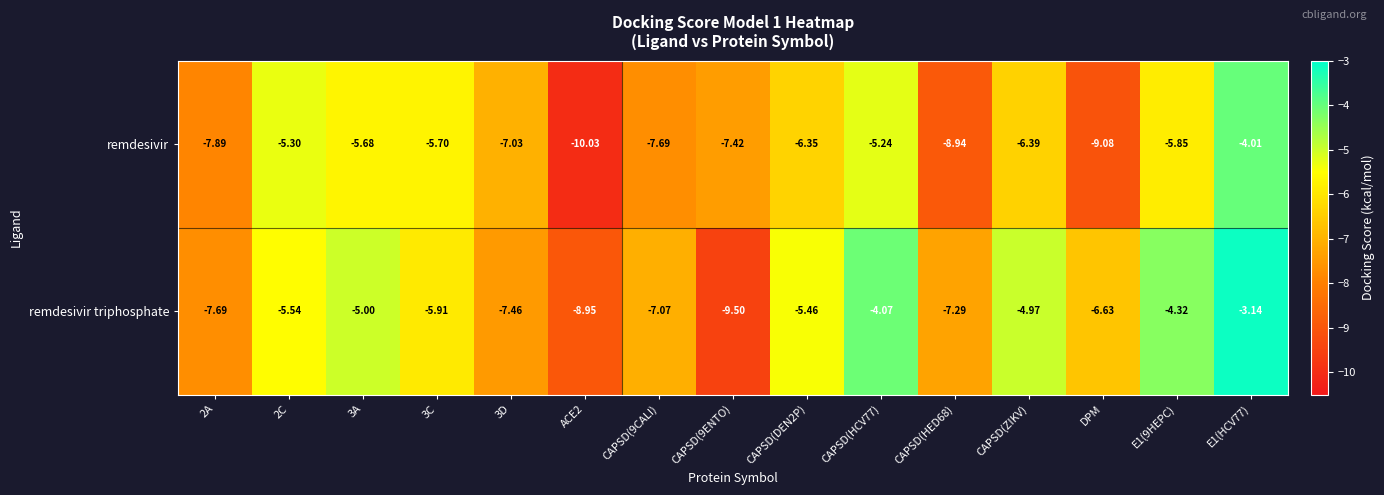

Which series has the largest total across all categories?

remdesivir triphosphate